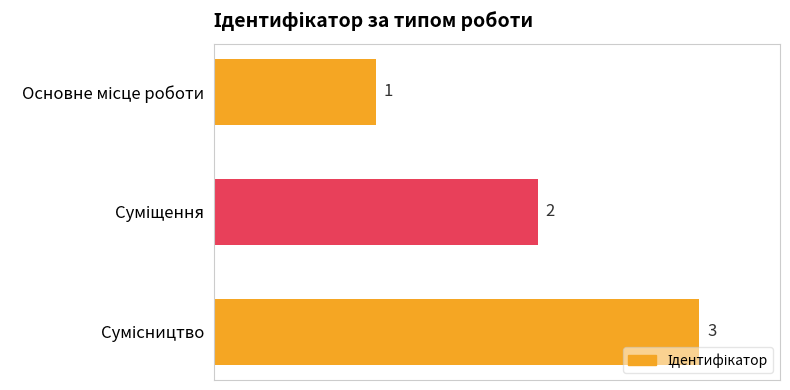

How many values are between 1 and 3?

3